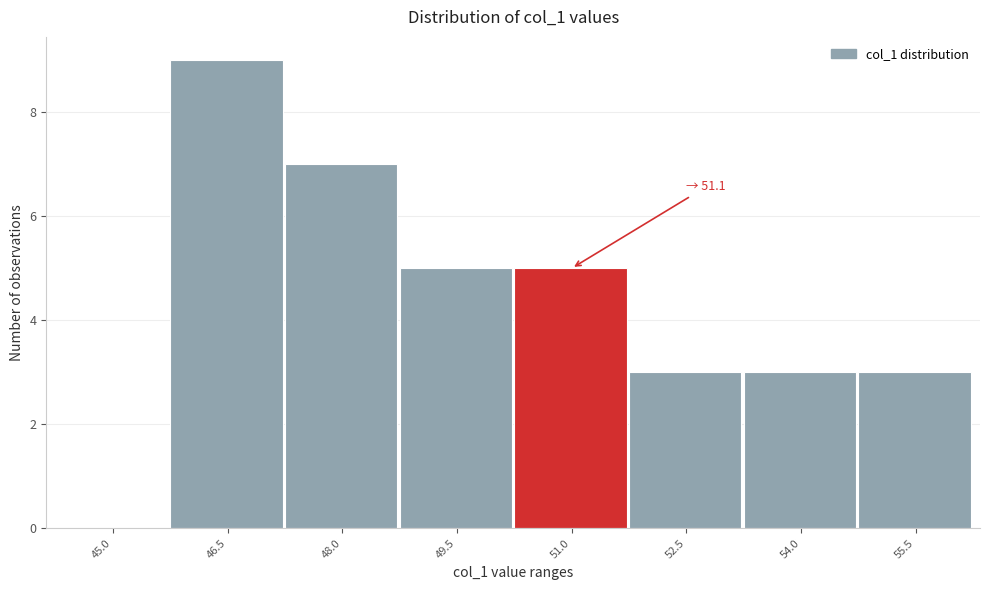

Reading right to left, transcribe all the data shown in this chart.

55.5=3	54.0=3	52.5=3	51.0=5	49.5=5	48.0=7	46.5=9	45.0=0